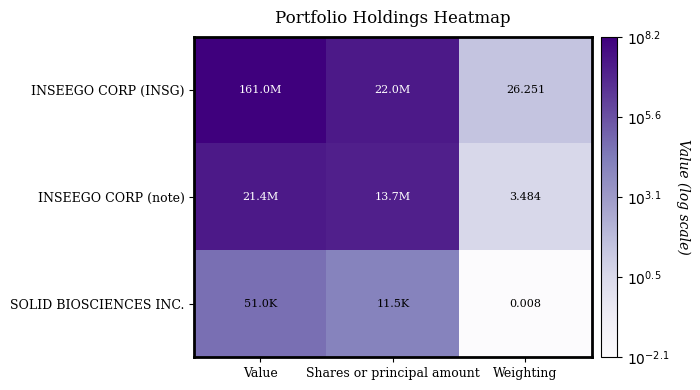

Is the value of SOLID BIOSCIENCES INC. at Weighting greater than the value of INSEEGO CORP (INSG) at Weighting?

No